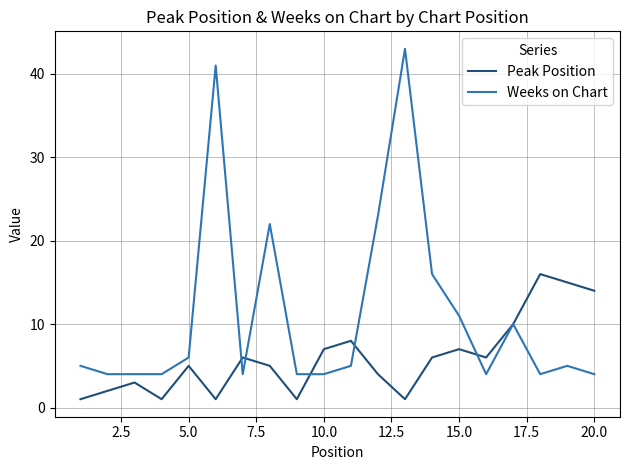

List the series in order of their overall mean, highest first.

Weeks on Chart, Peak Position